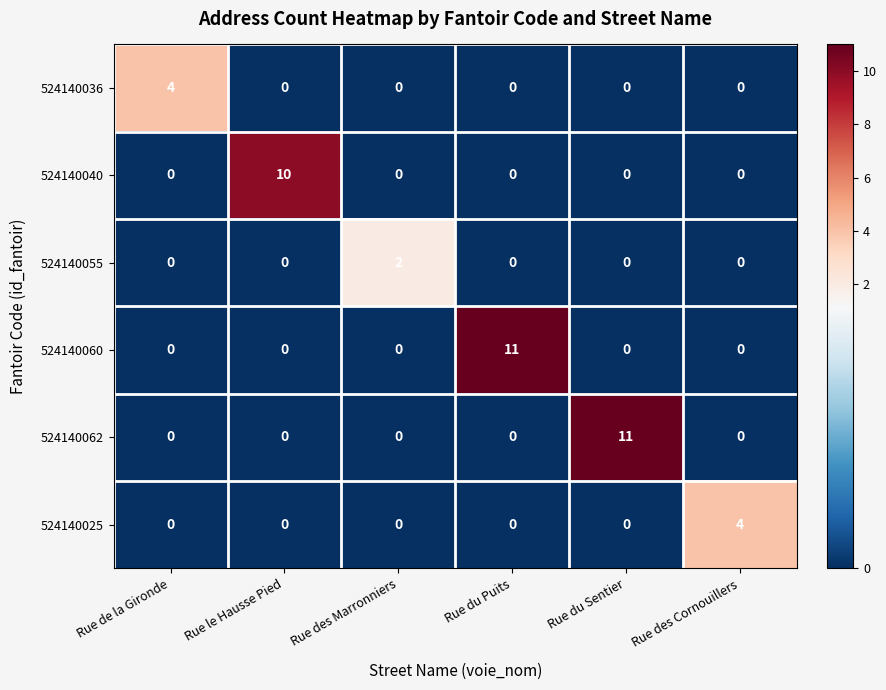

What is the difference between the maximum and minimum values in the 524140062 series?

11